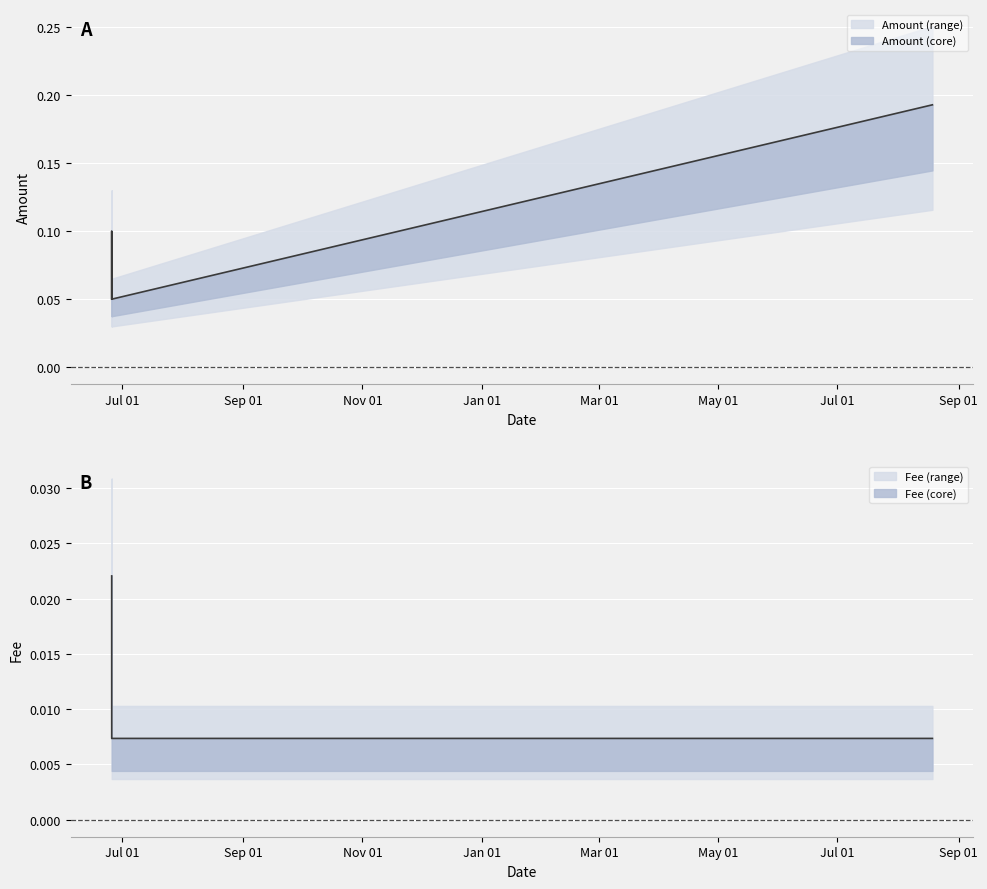

Which has a higher value, 2020-08-18 15:26:59 or 2019-06-25 17:45:48?

2020-08-18 15:26:59